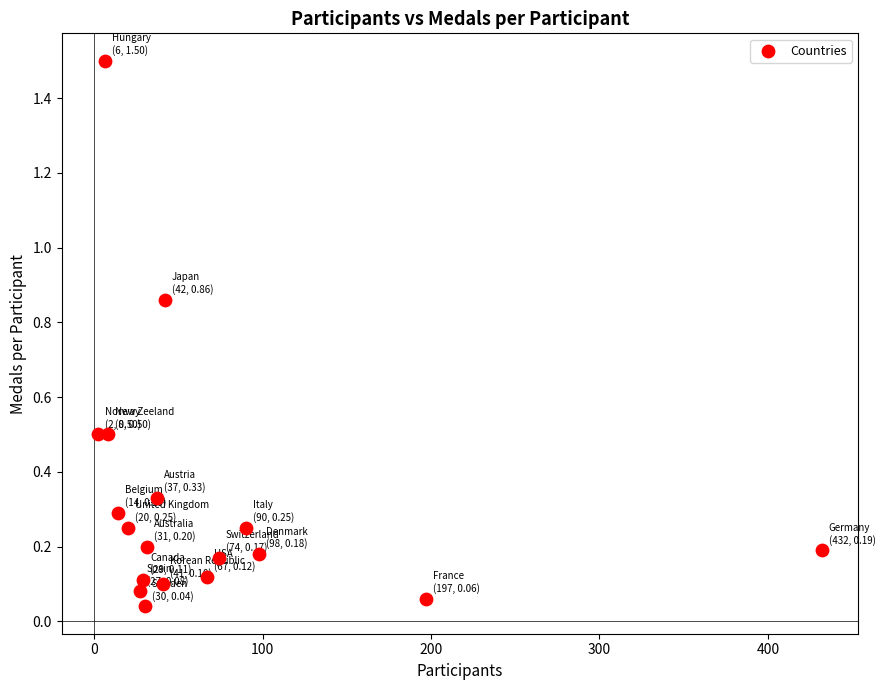

What is the range of X values (max minus min)?

430.0